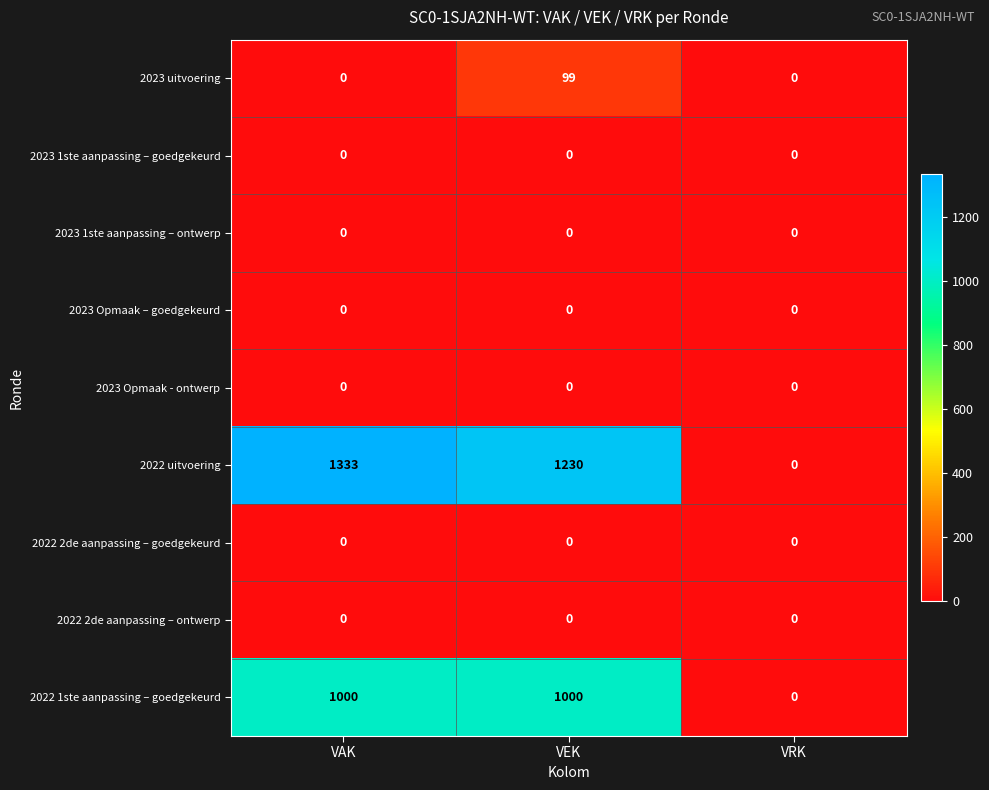

Count the 2022 1ste aanpassing – goedgekeurd values in the range 0 to 1000.

3